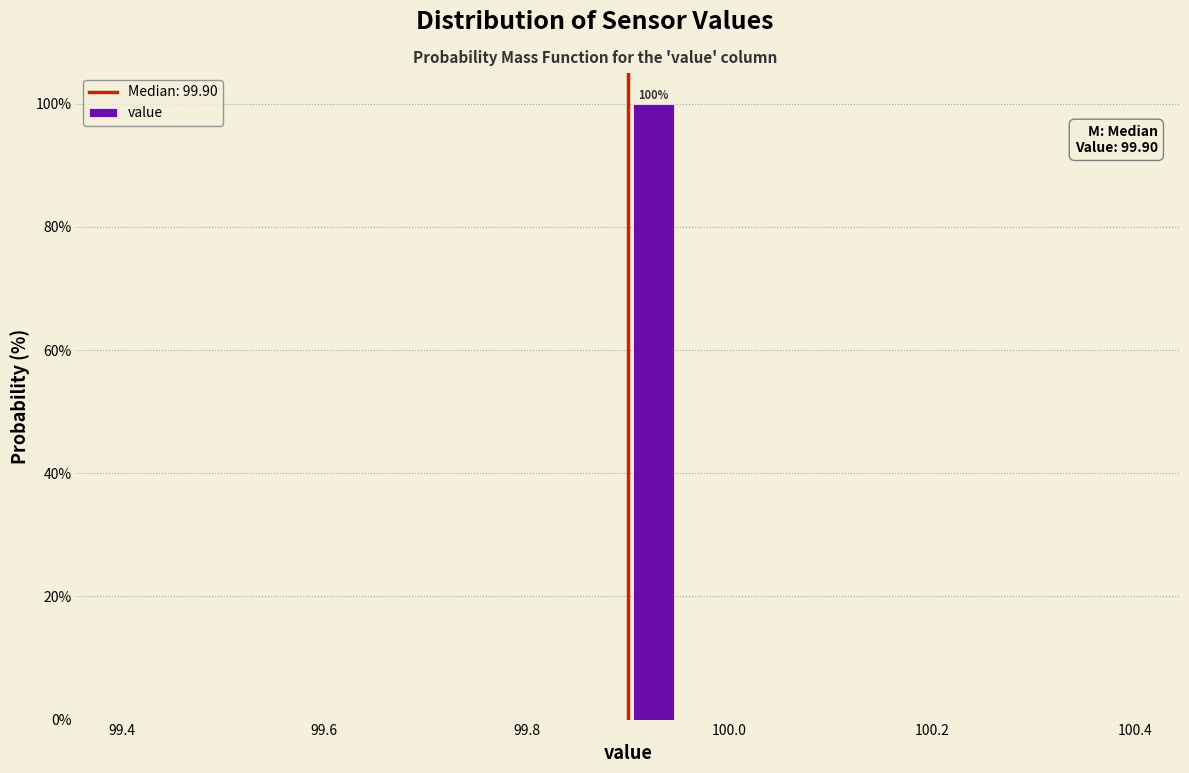

Around what value on the x-axis is the tallest bar? Give the approximate position of its centre, as read against the axis.

99.92